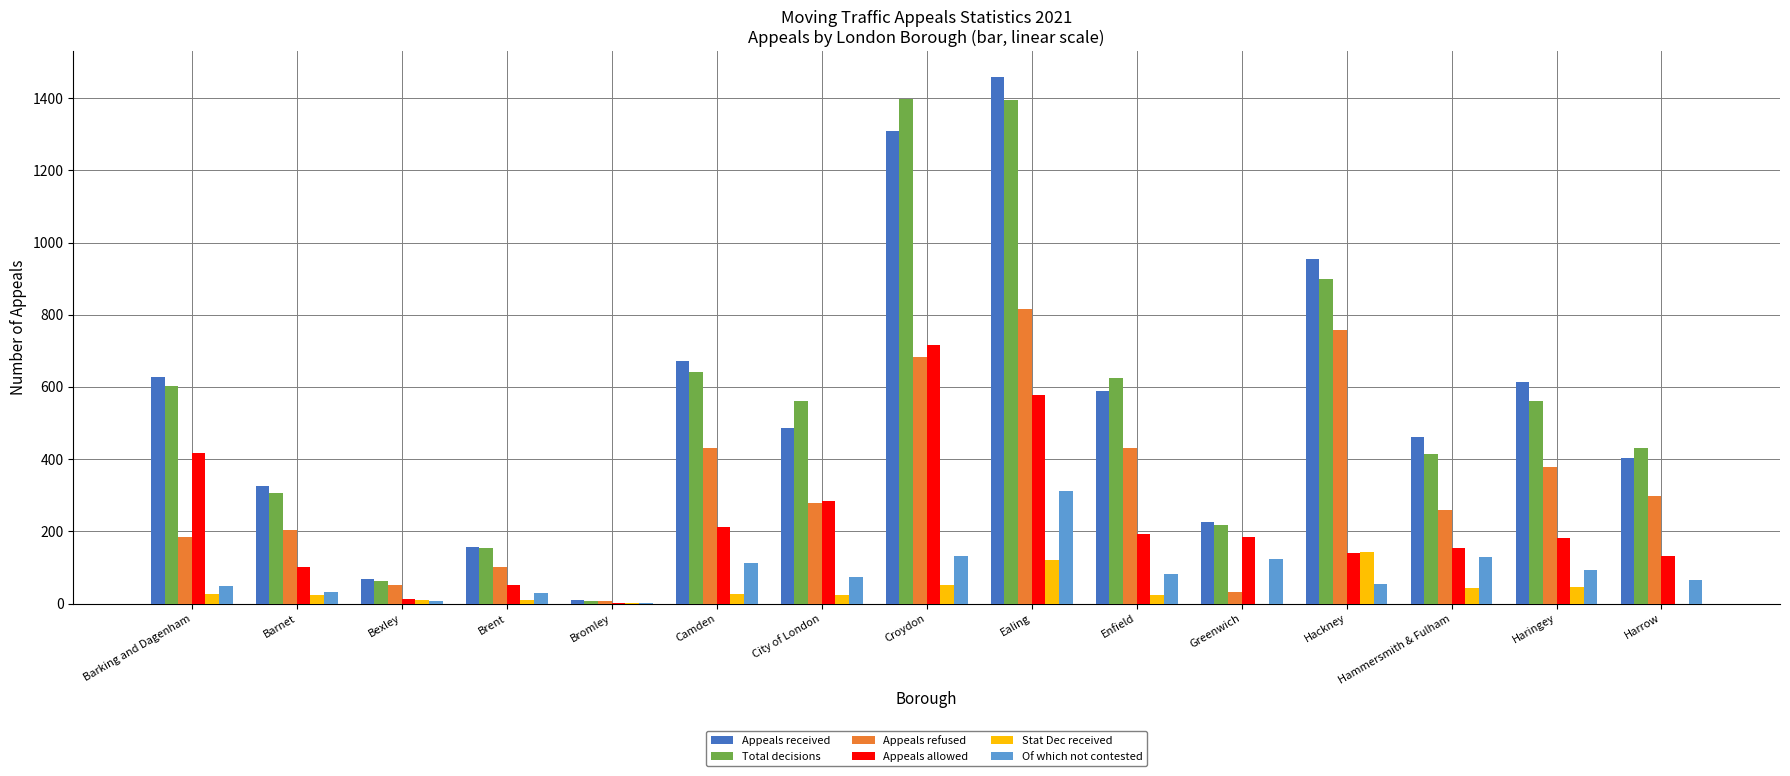

What is the maximum value for Of which not contested?

312